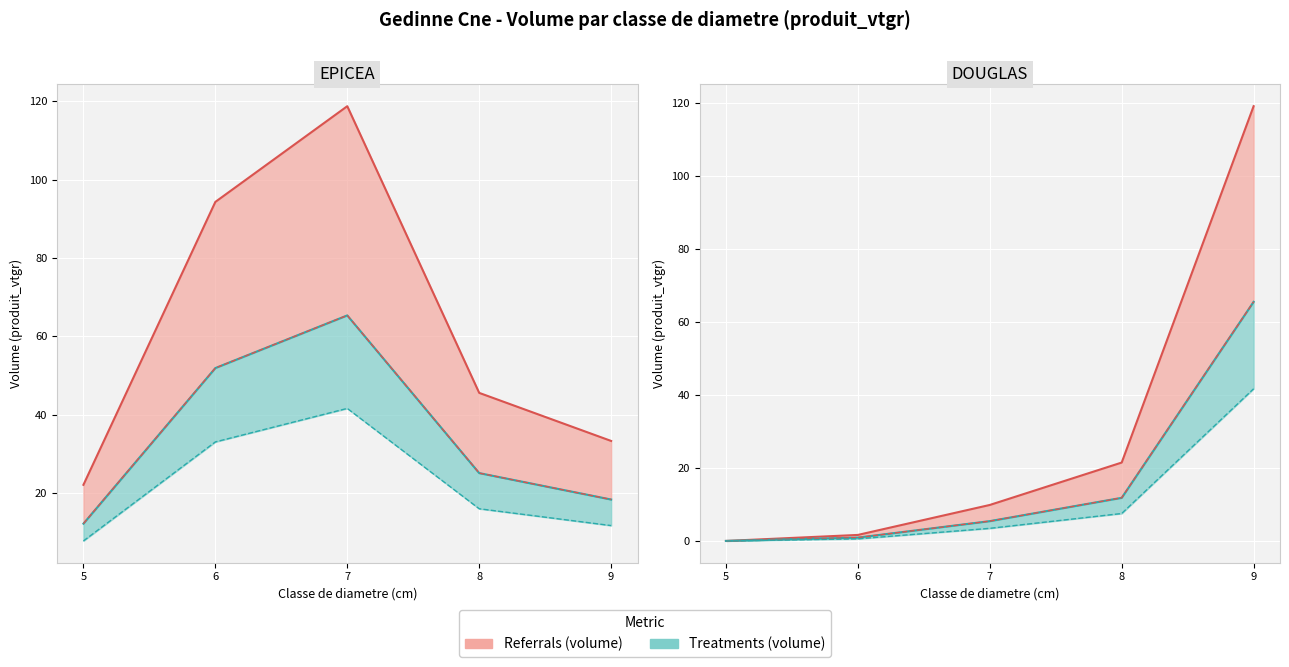

True or false: DOUGLAS has more than 2 interior local peaks.

False